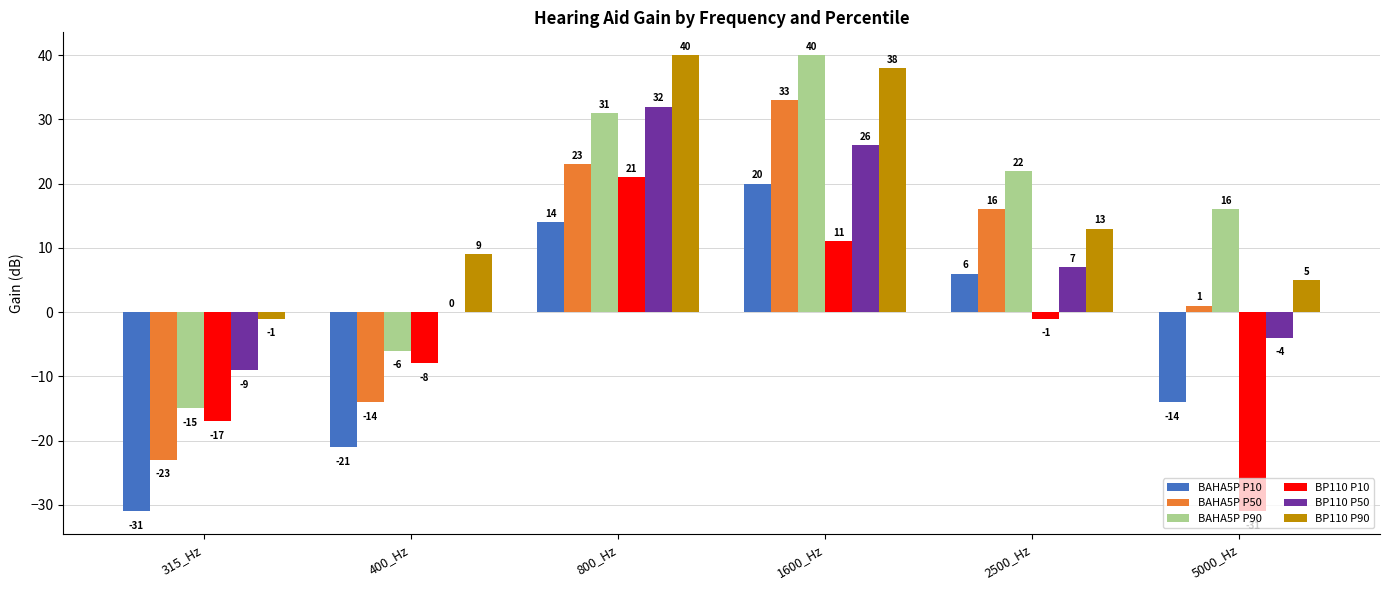

Reading left to right, list all the values displayed in this chart.

BAHA5P P10: -31	-21	14	20	6	-14
BAHA5P P50: -23	-14	23	33	16	1
BAHA5P P90: -15	-6	31	40	22	16
BP110 P10: -17	-8	21	11	-1	-31
BP110 P50: -9	0	32	26	7	-4
BP110 P90: -1	9	40	38	13	5